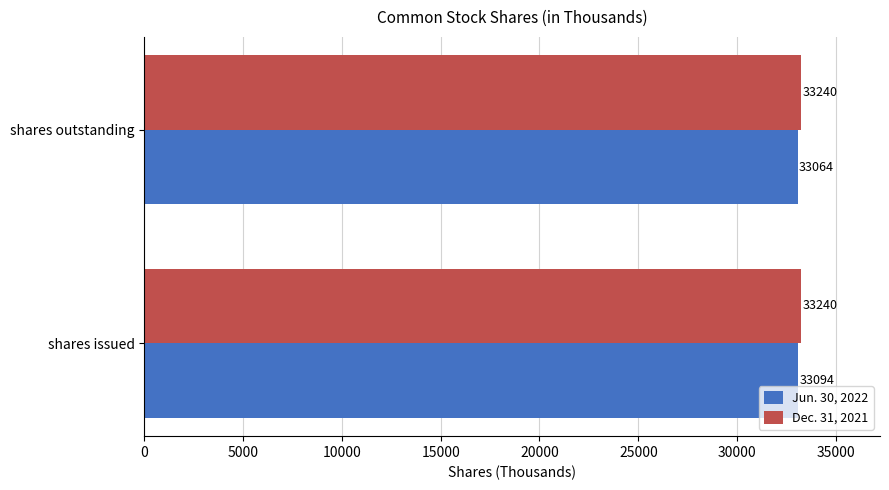

The Dec. 31, 2021 series shows 33240 at shares outstanding. True or false?

True